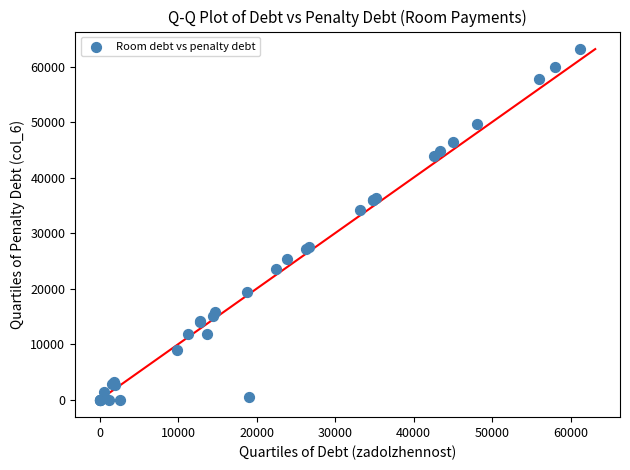

What Y value in the scatter plot is closest to 31569?

34218.6